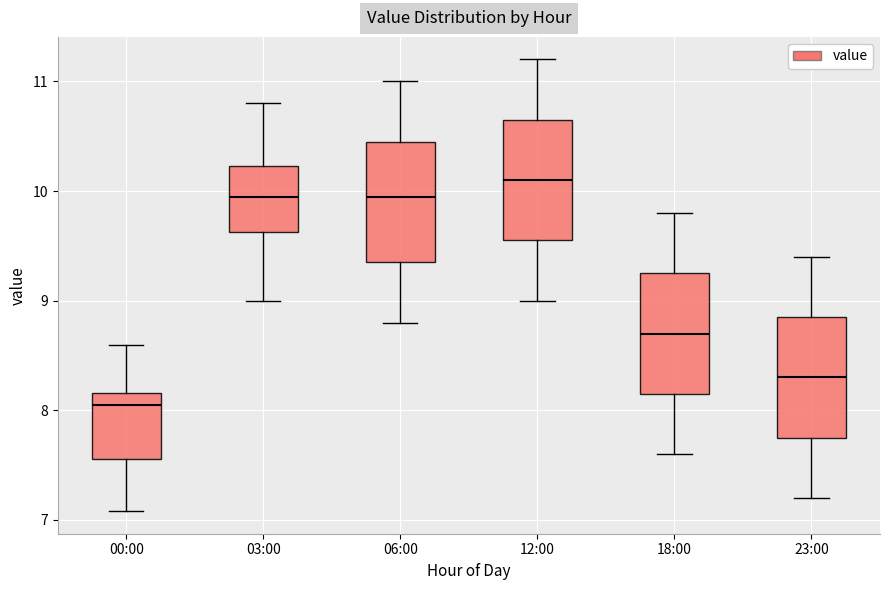

Which box has the highest median line?

12:00